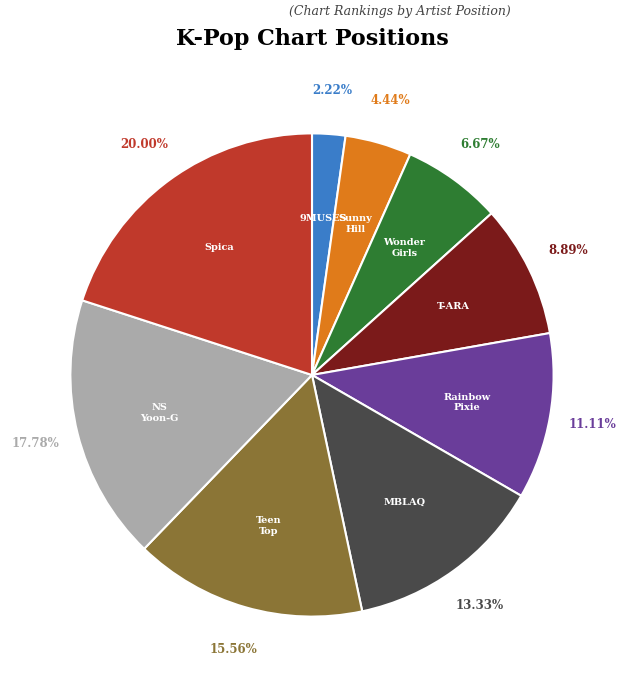

Which category has the biggest portion of the pie?

Spica